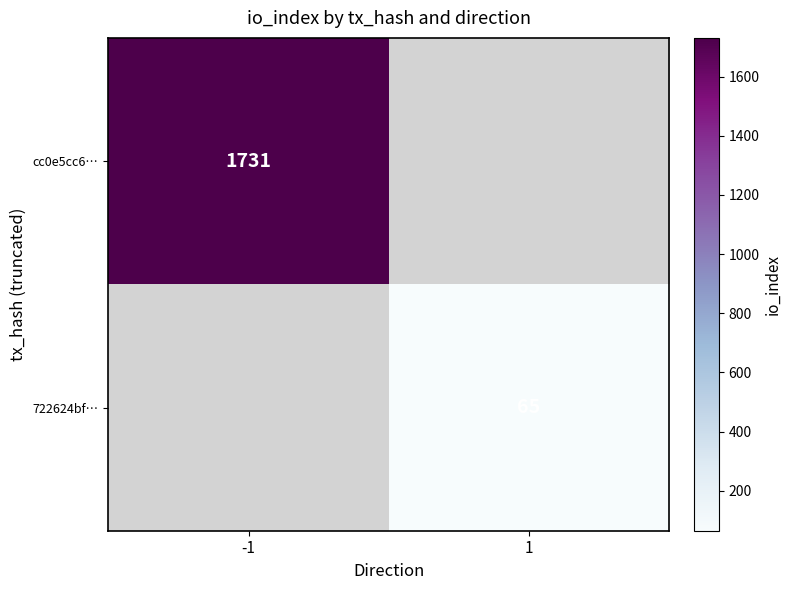

The value of 722624bf… at 1 is 65. True or false?

True